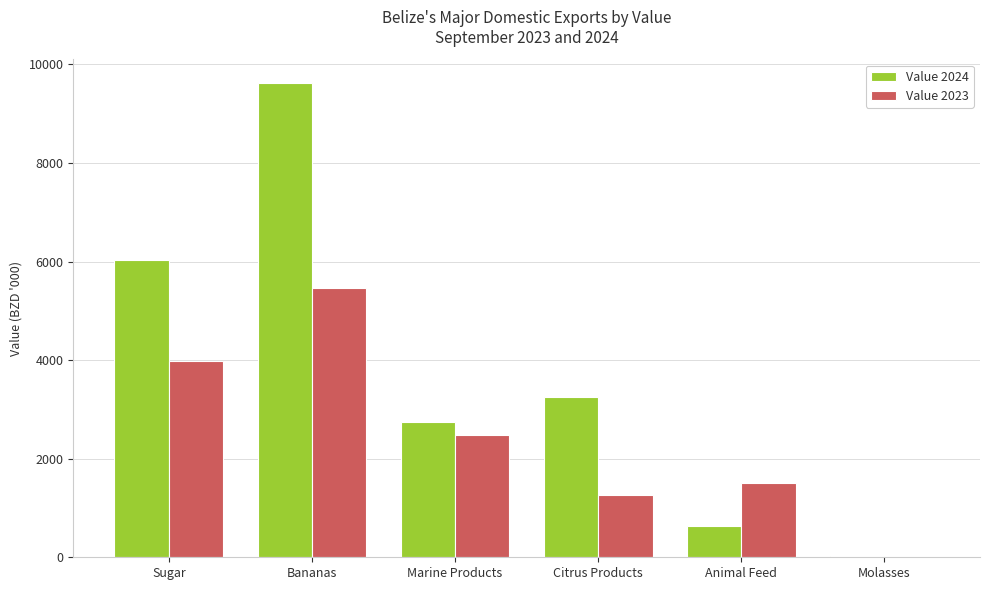

How many categories are shown in the chart?

6